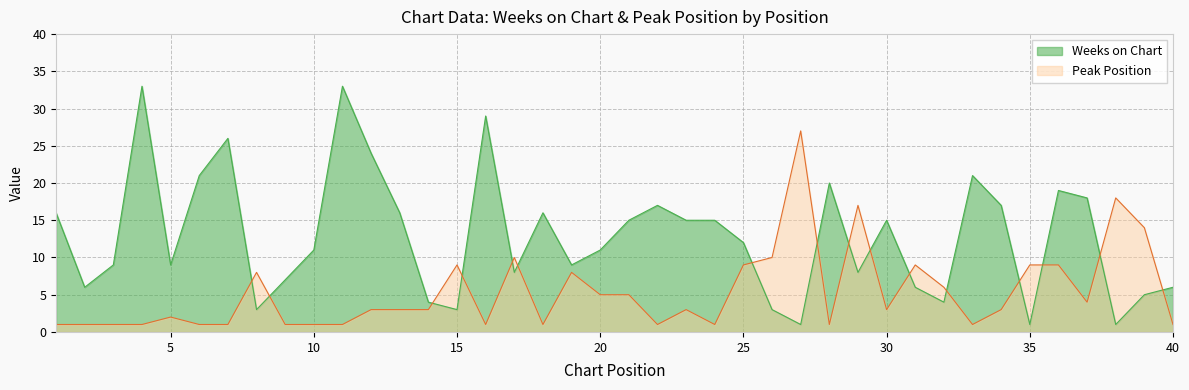

What is the approximate value of Weeks on Chart at 12, to the nearest 10?

20